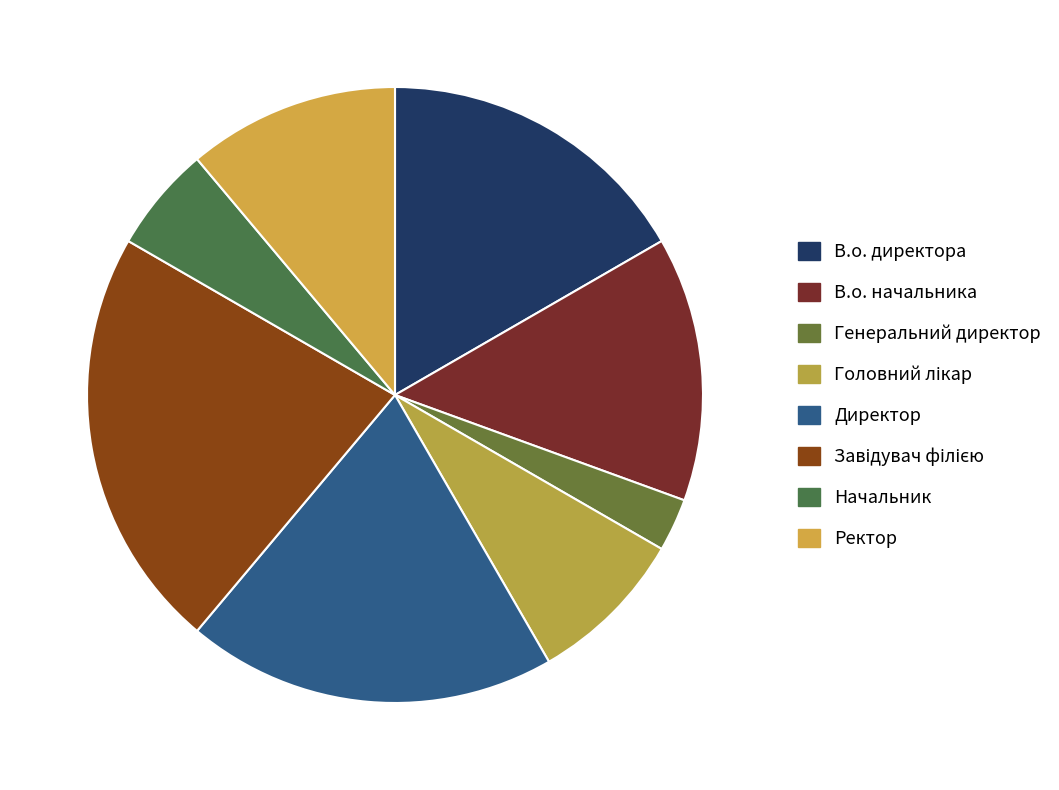

What is the smallest slice in the pie chart?

Генеральний директор